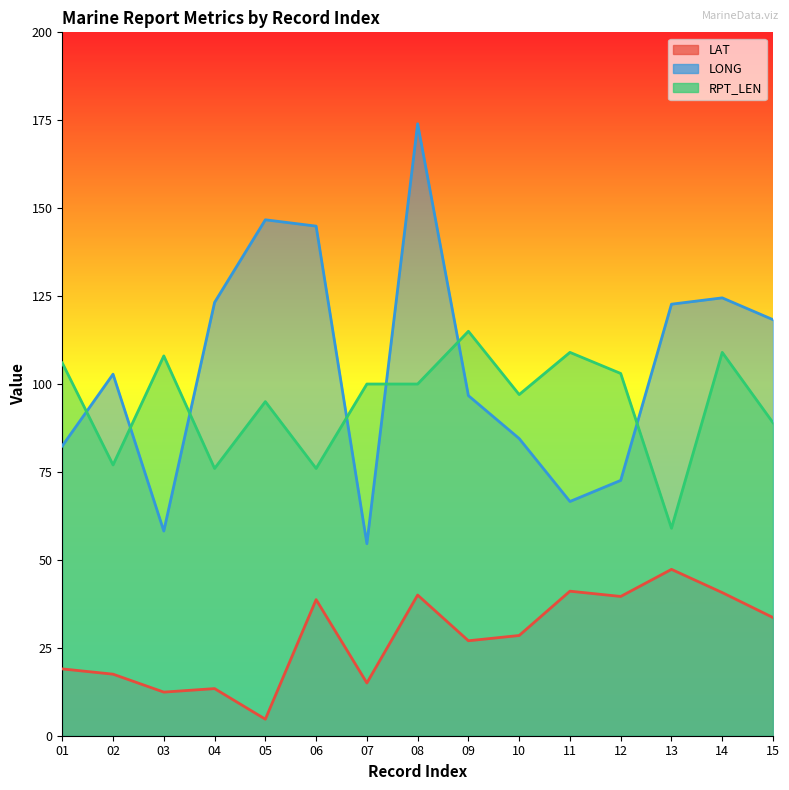

How many interior local valleys does the RPT_LEN series have?

5